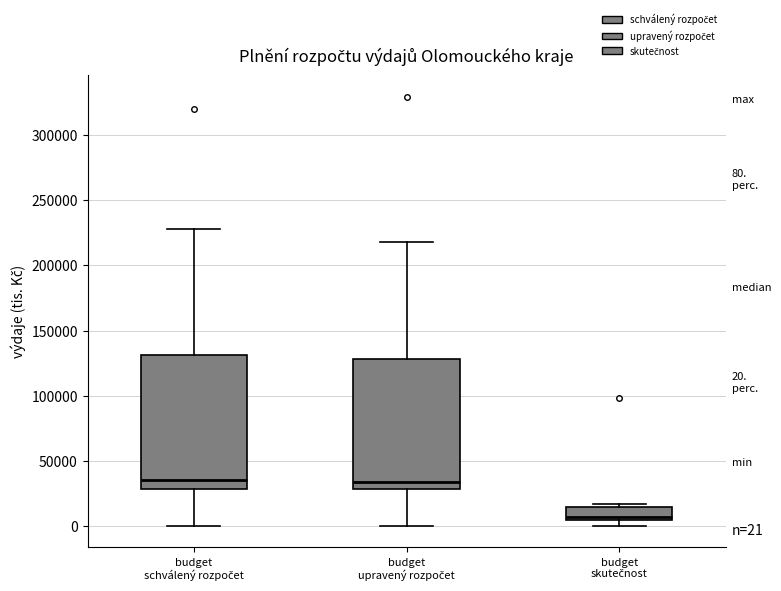

Which box's median line is the lowest?

budget skutečnost